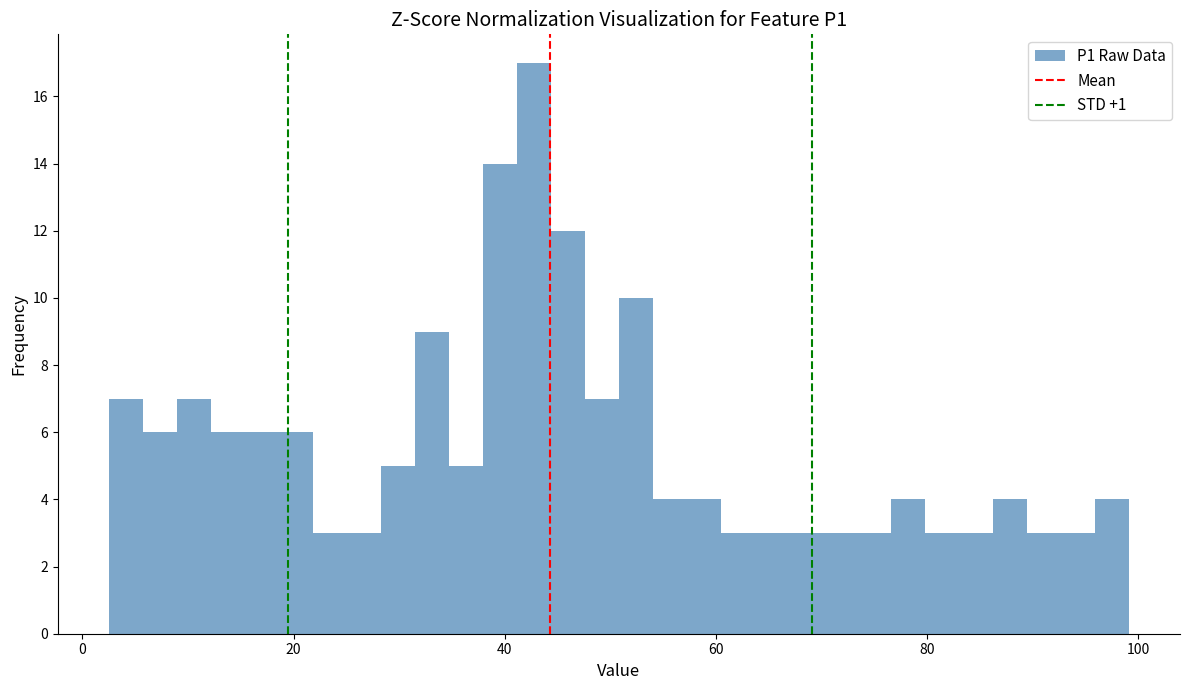

Read against the x-axis, roughly where is the centre of the tallest bar?

42